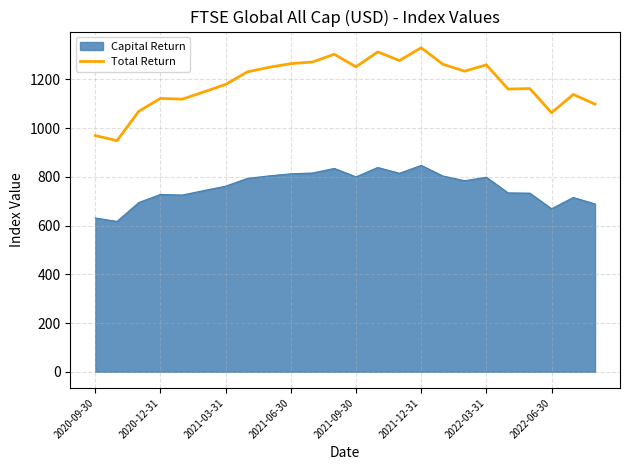

Which series has the widest spread of values?

Total Return